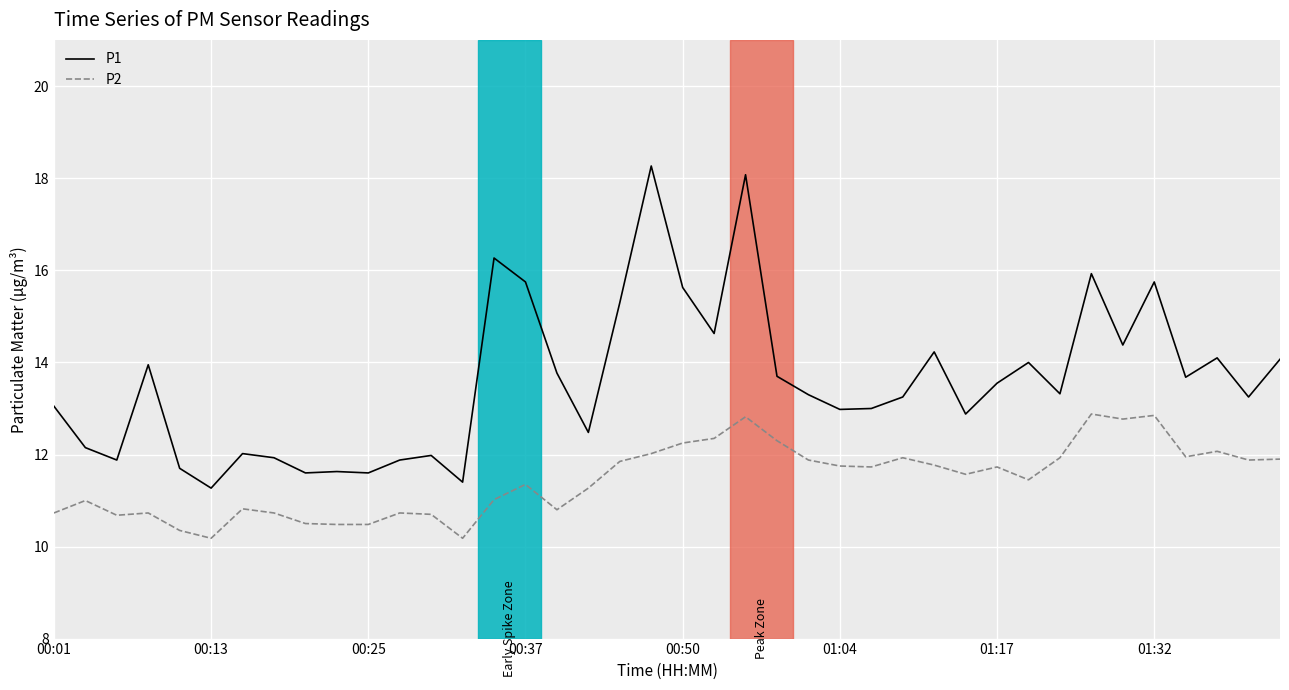

True or false: P1 and P2 cross at least once.

False